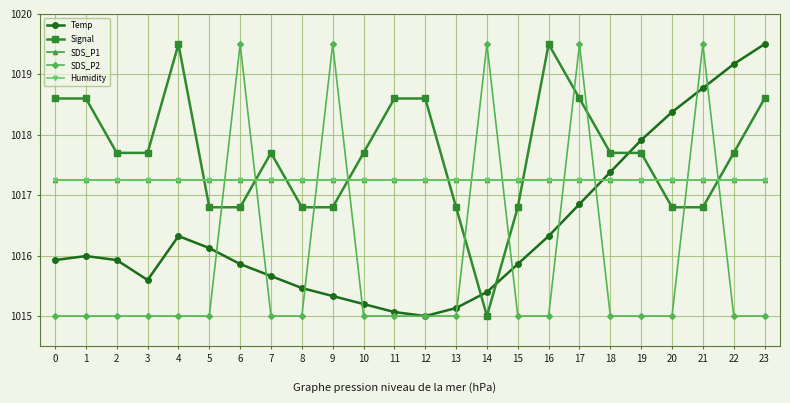

Is this an area chart (filled region under the line)?

No